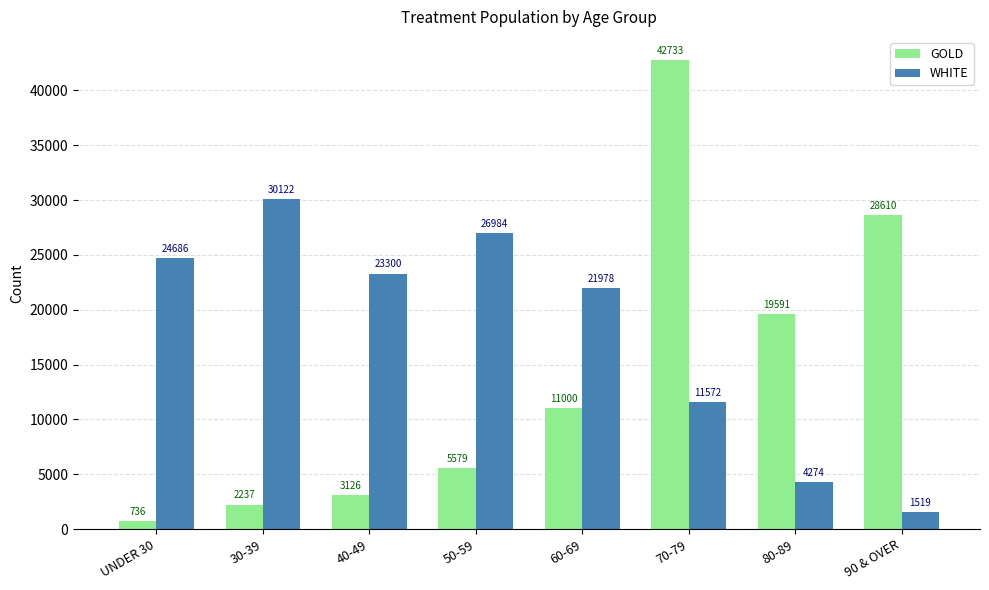

What is the difference between the highest and lowest values at 70-79?

31161